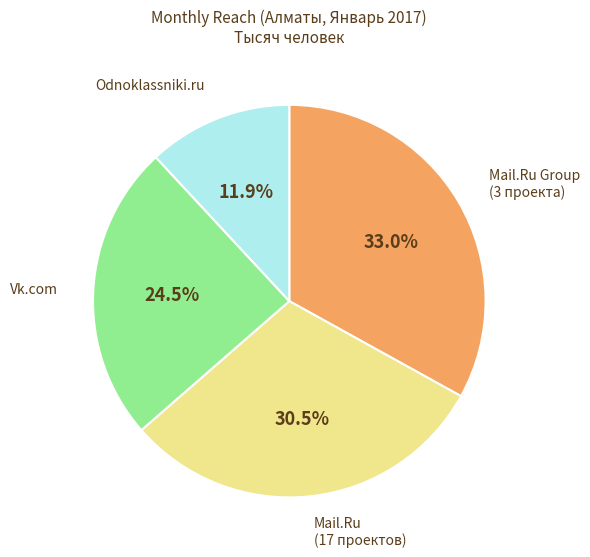

What portion of the pie excludes Vk.com?

75.5%